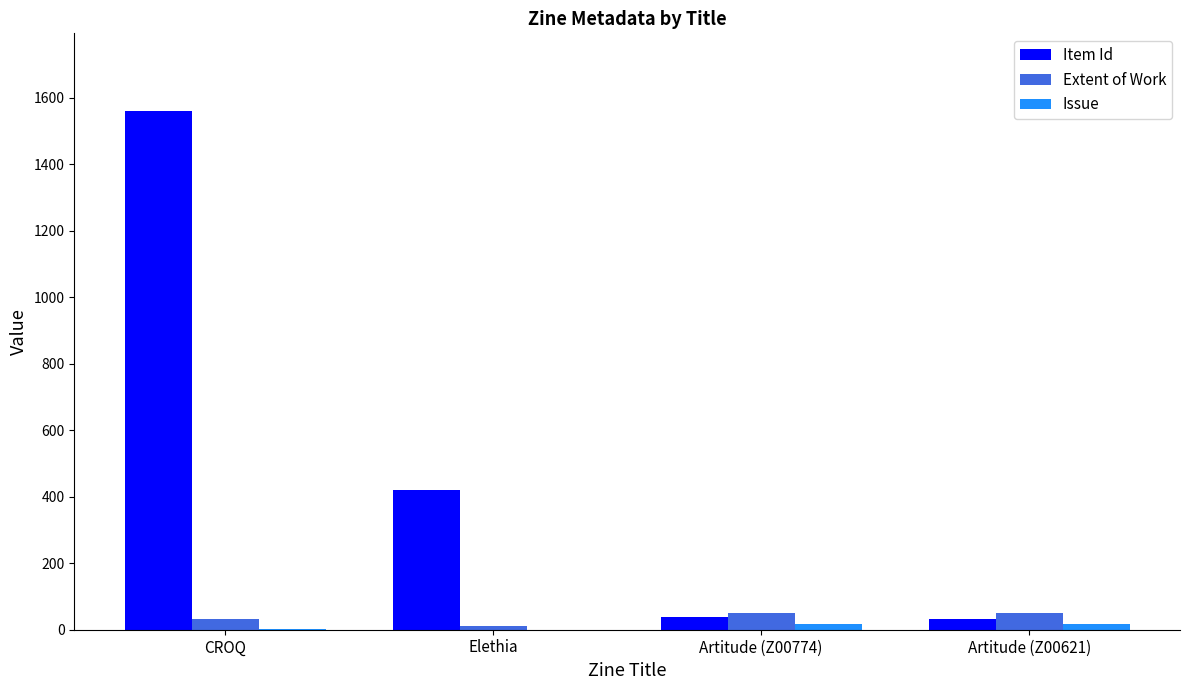

Count the number of data series in this chart.

3